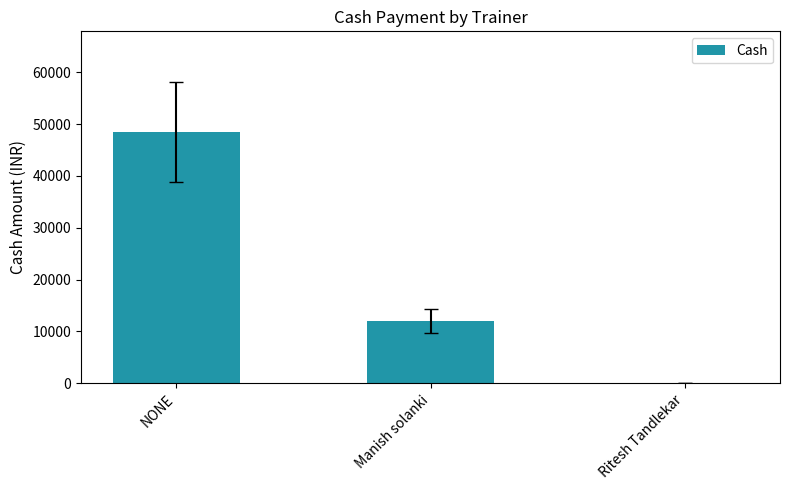

Approximately how many times larger is the value at NONE compared to Manish solanki?

4.0